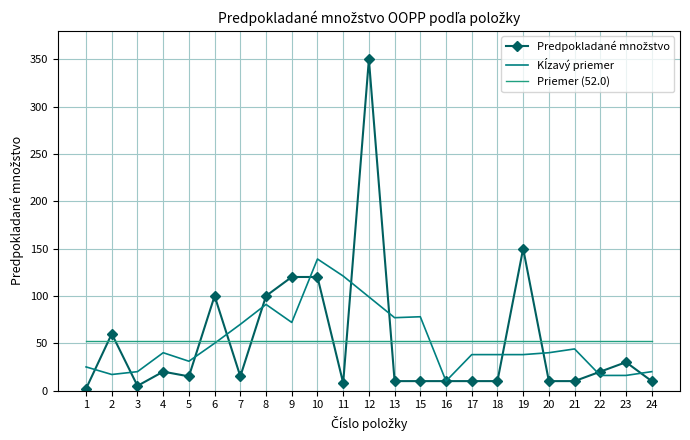

Which category has the highest value across all series?

12